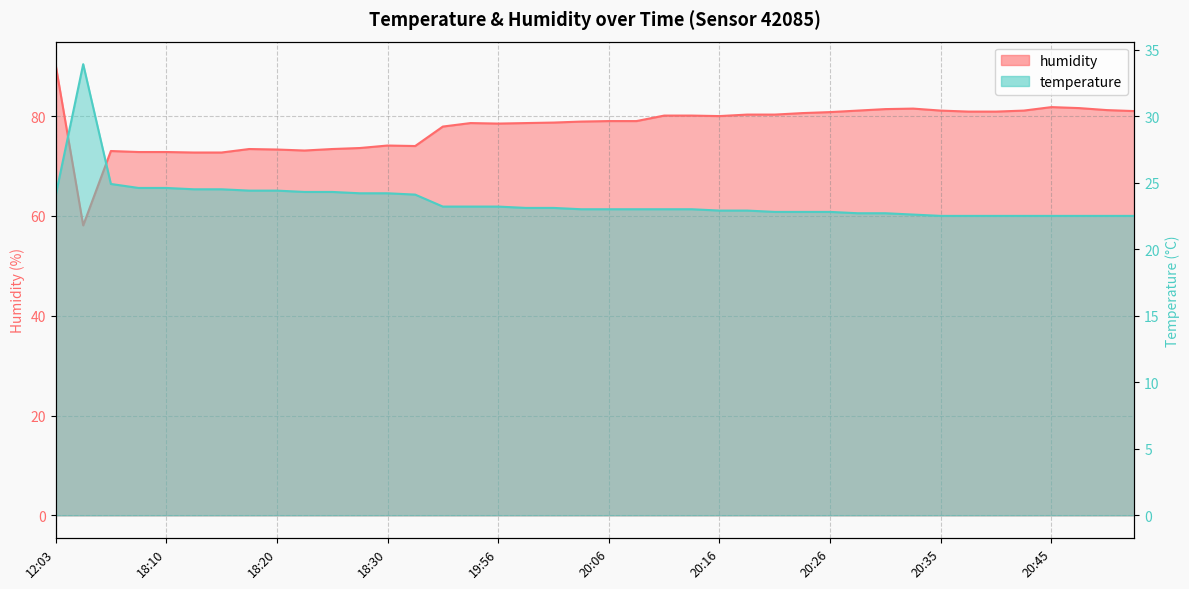

Which has a higher value, 20:23 or 18:25?

18:25